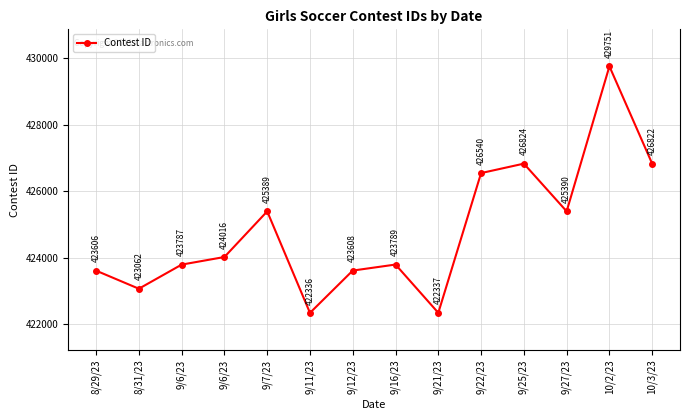

What is the difference between the maximum and second lowest values?

7414